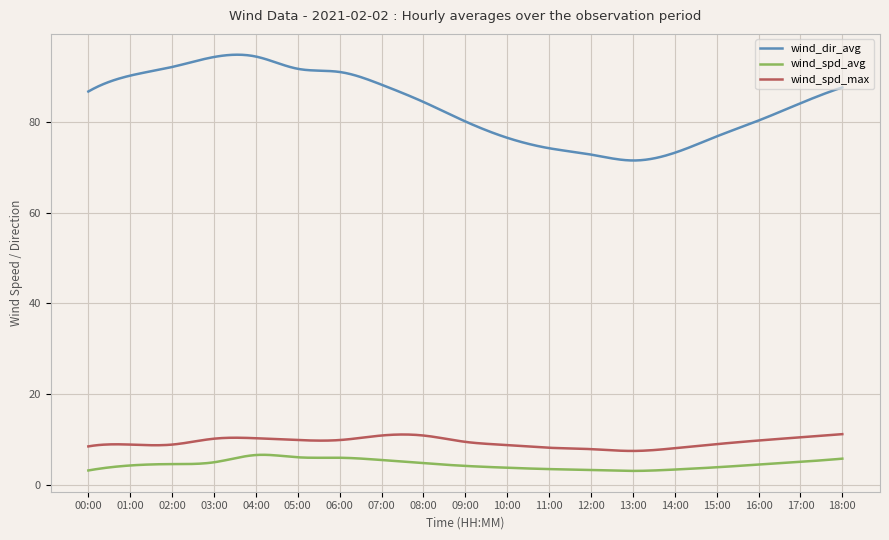

True or false: wind_dir_avg and wind_spd_avg intersect in this chart.

False